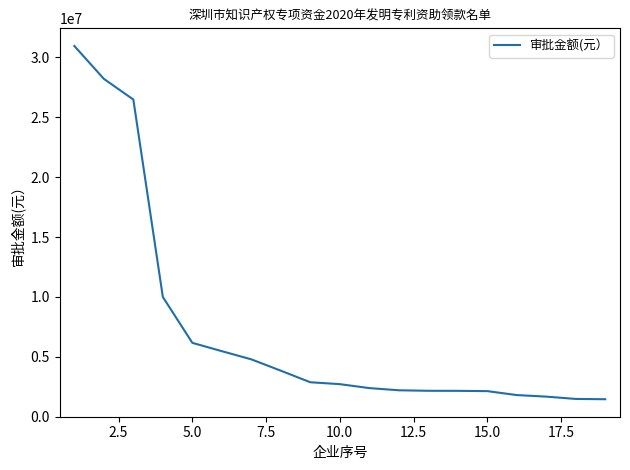

What is the maximum value shown in the chart?

30950000